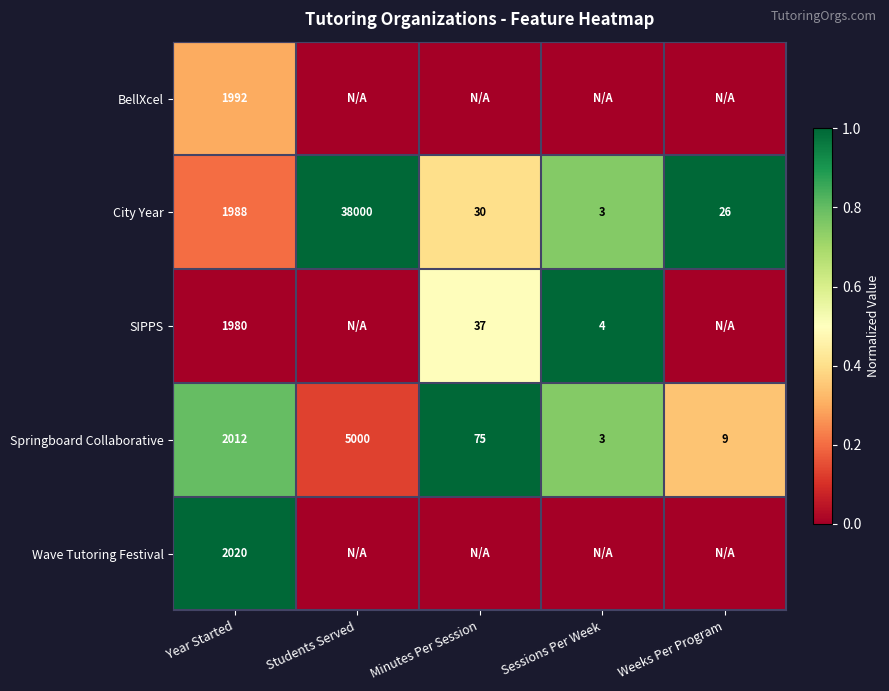

How many data points in Springboard Collaborative are less than 75?

2